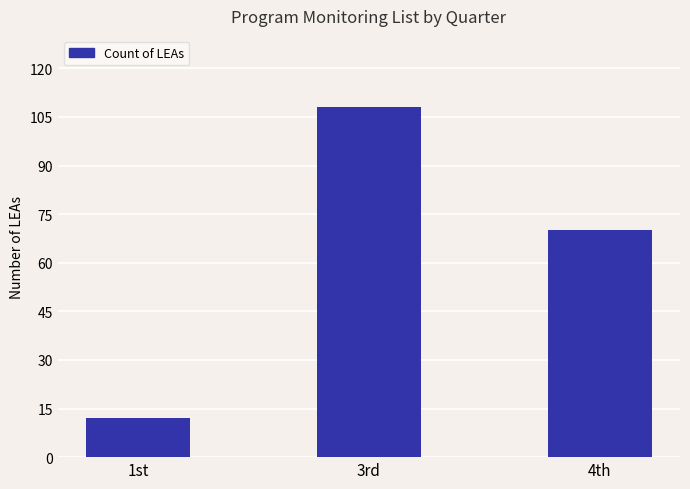

List the labels in order of value, smallest first.

1st, 4th, 3rd